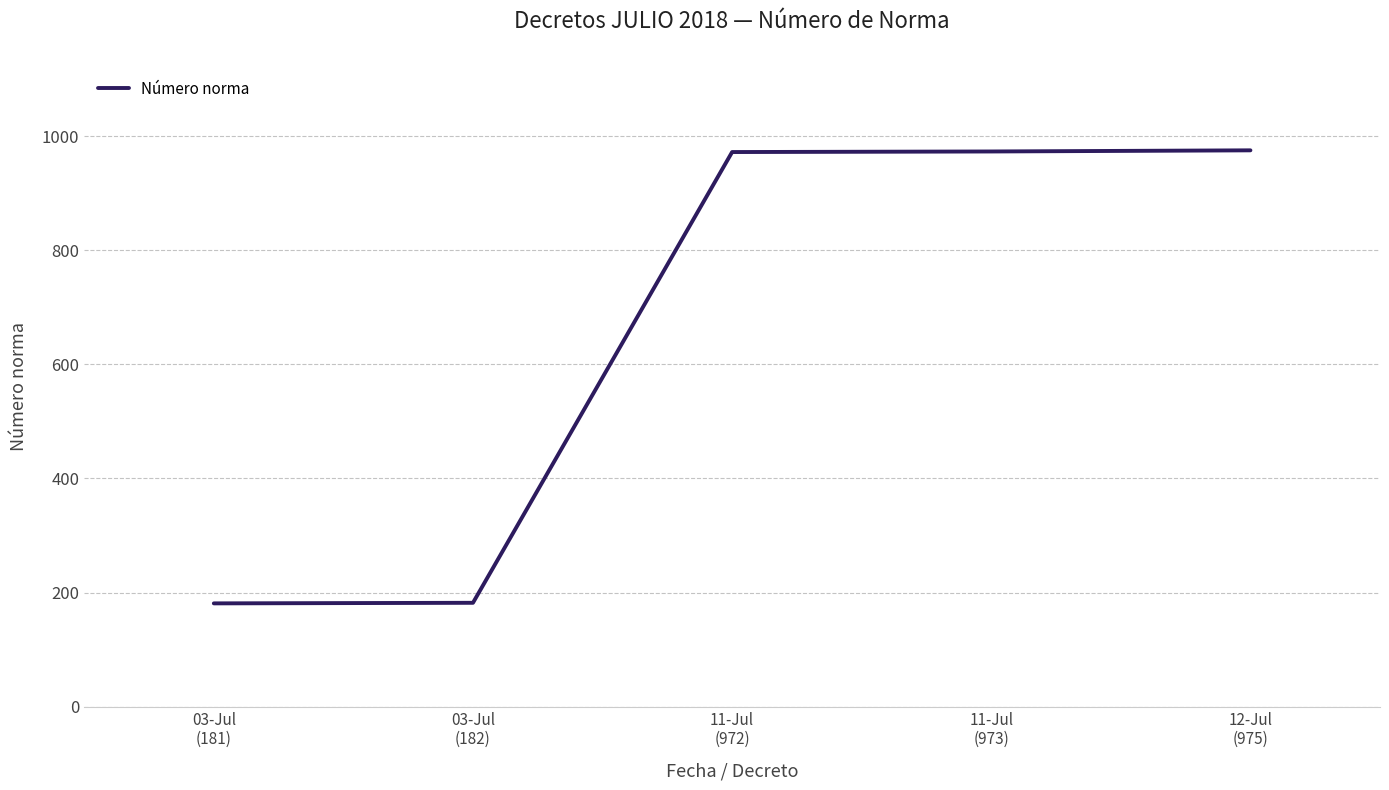

What is the greatest value displayed?

975